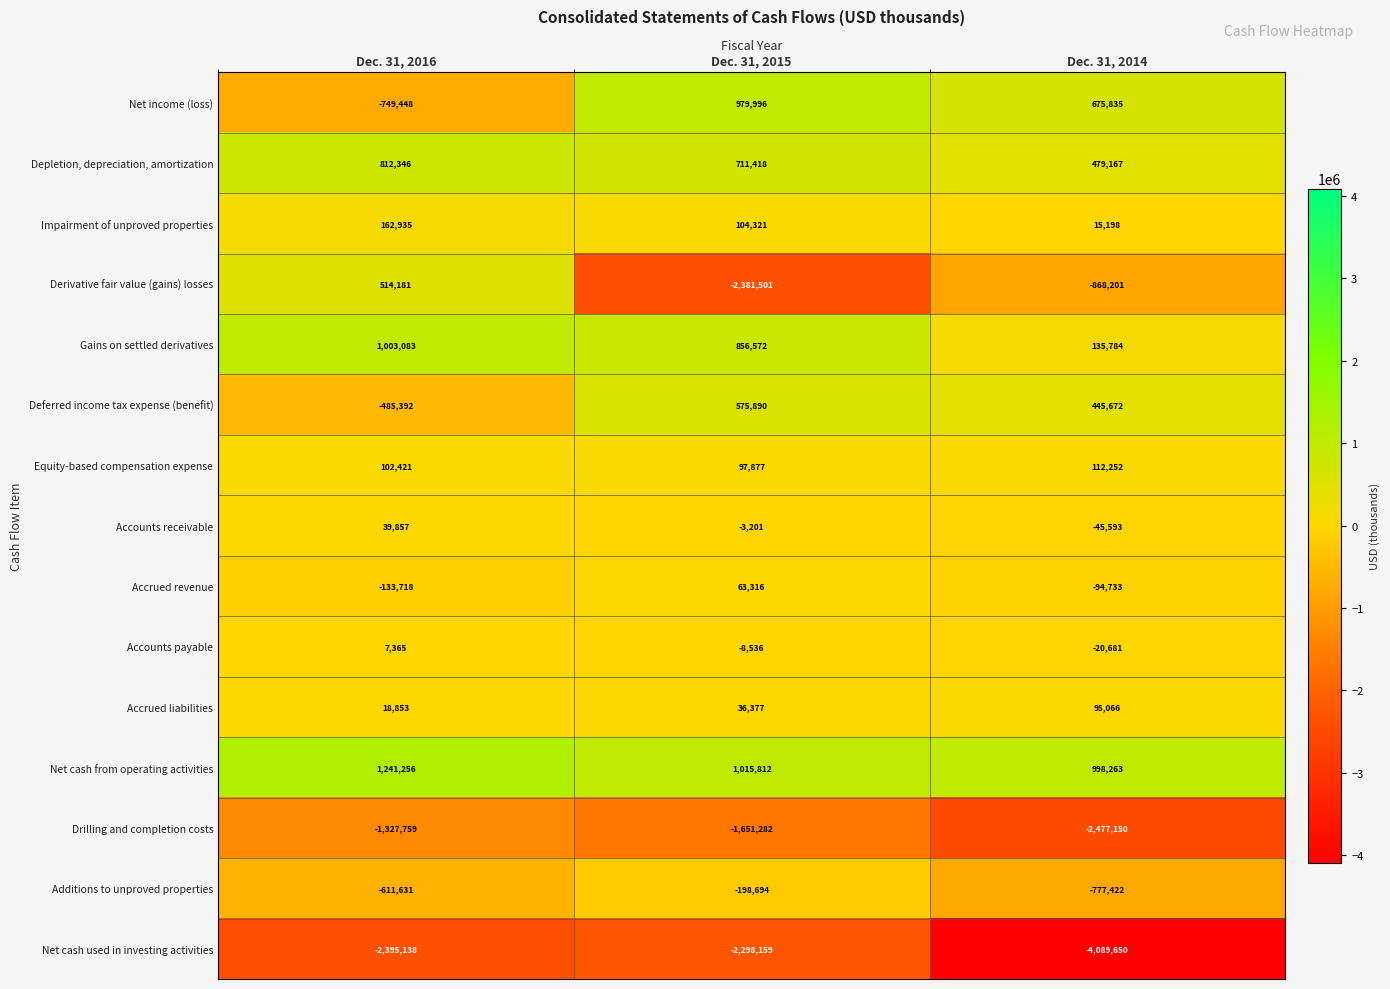

Which label corresponds to the largest value in the chart?

Dec. 31, 2016